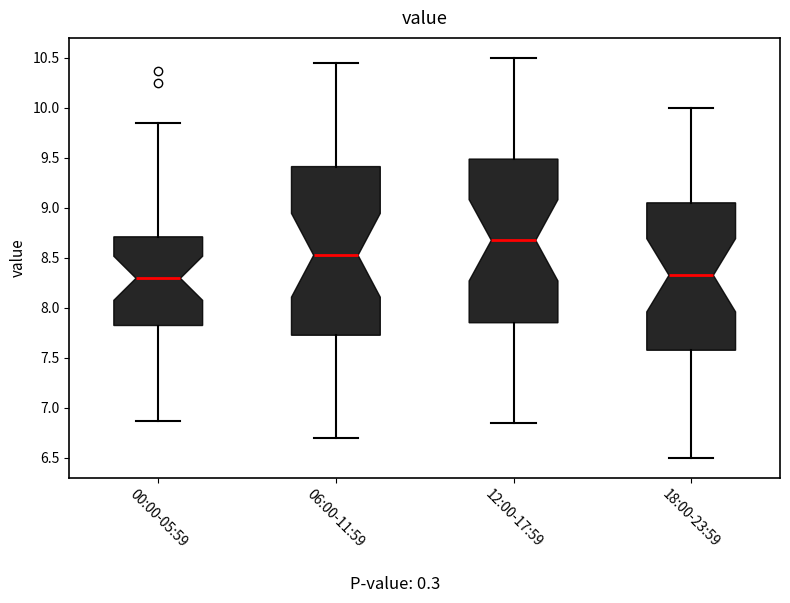

Reading left to right, transcribe this box plot: for each box, give where its median line is, the range the box spans, and where its two whiskers end, as read against the y-axis. The values are not printed on the chart, so give them approximately, as read against the axis.

00:00-05:59: median 8.30, box 7.80 to 8.70, whiskers 6.85 to 9.85
06:00-11:59: median 8.55, box 7.75 to 9.40, whiskers 6.70 to 10.45
12:00-17:59: median 8.70, box 7.85 to 9.50, whiskers 6.85 to 10.50
18:00-23:59: median 8.35, box 7.60 to 9.05, whiskers 6.50 to 10.00